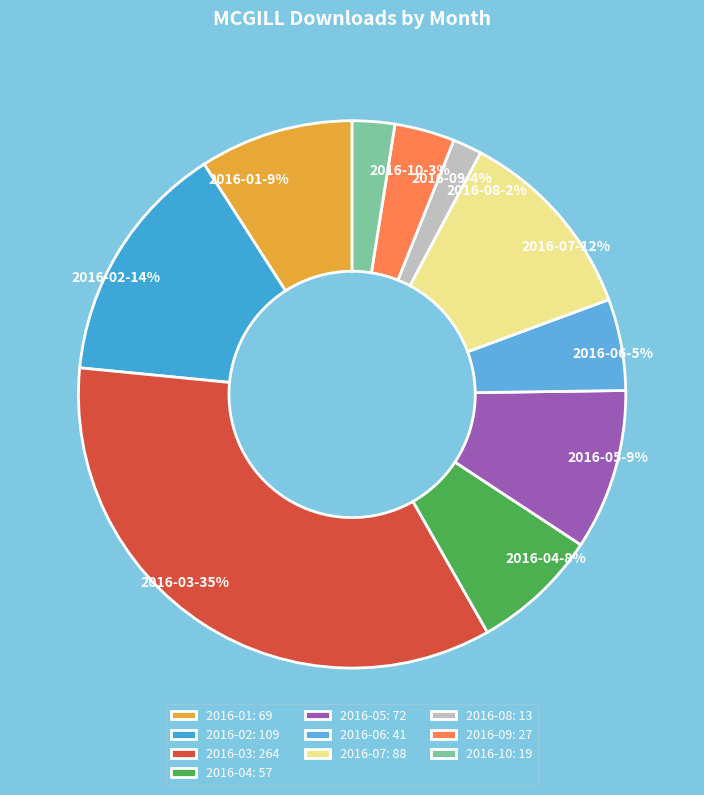

What percentage is the 2016-02 slice, to the nearest percent?

14%